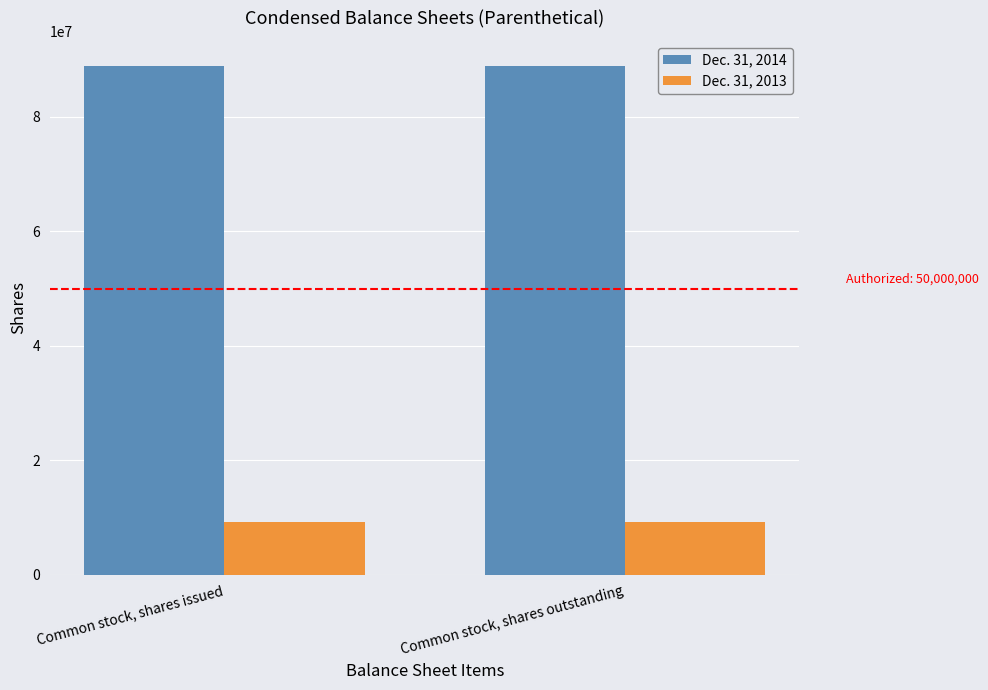

What is the difference between the highest and lowest values at Common stock, shares outstanding?

79618011